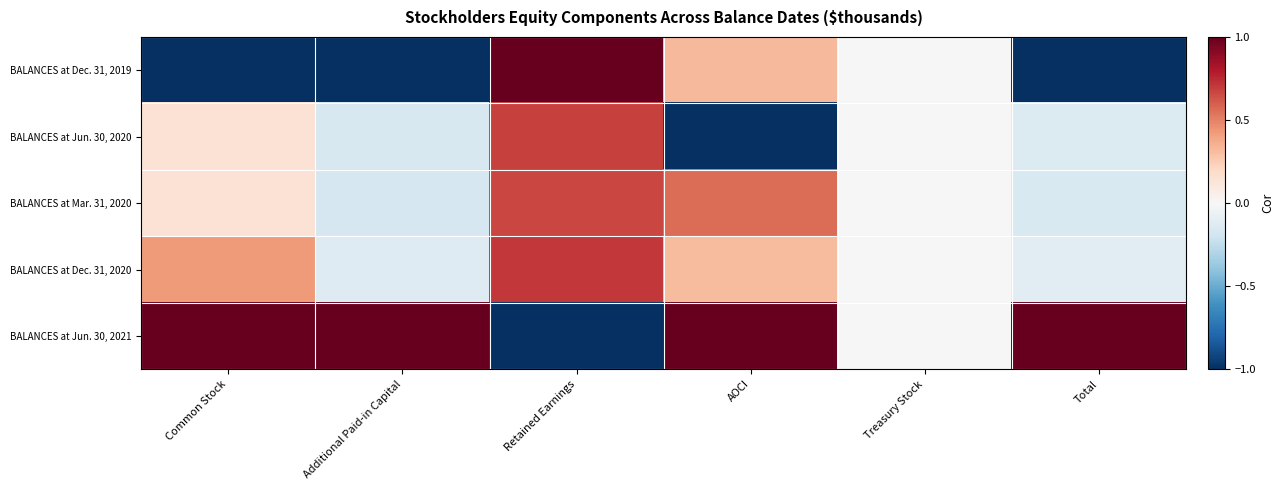

Which series has the largest range (max minus min)?

BALANCES at Dec. 31, 2019